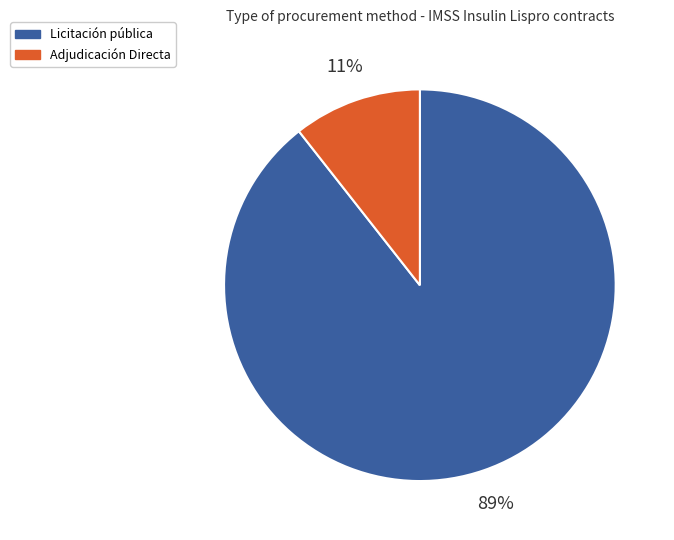

To the nearest percent, what is the average slice percentage?

50%